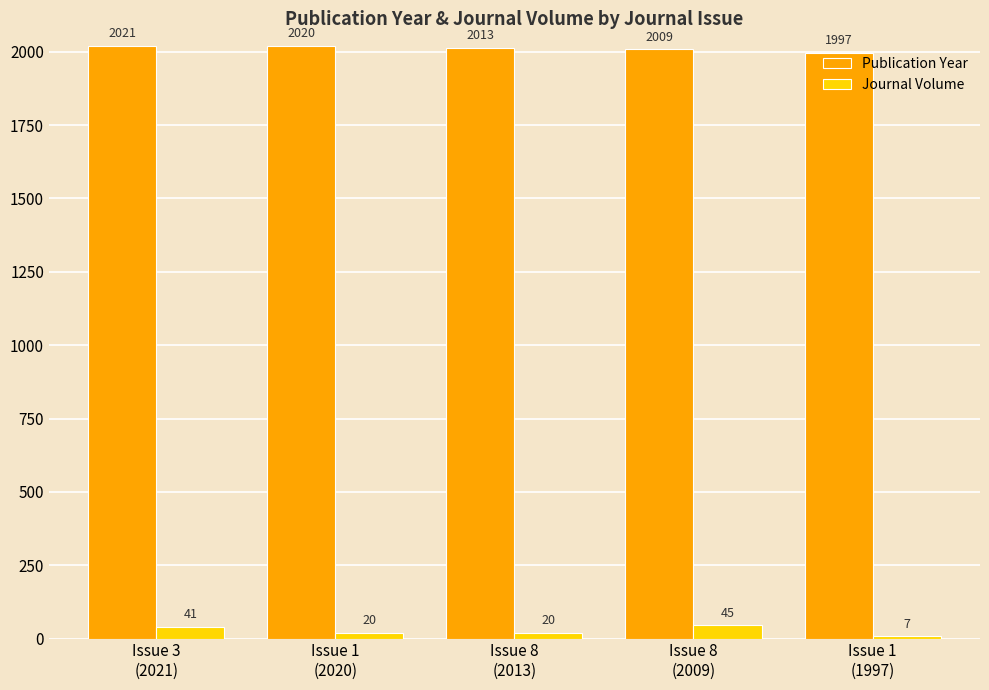

What is the difference between the highest and lowest values at Issue 3
(2021)?

1980